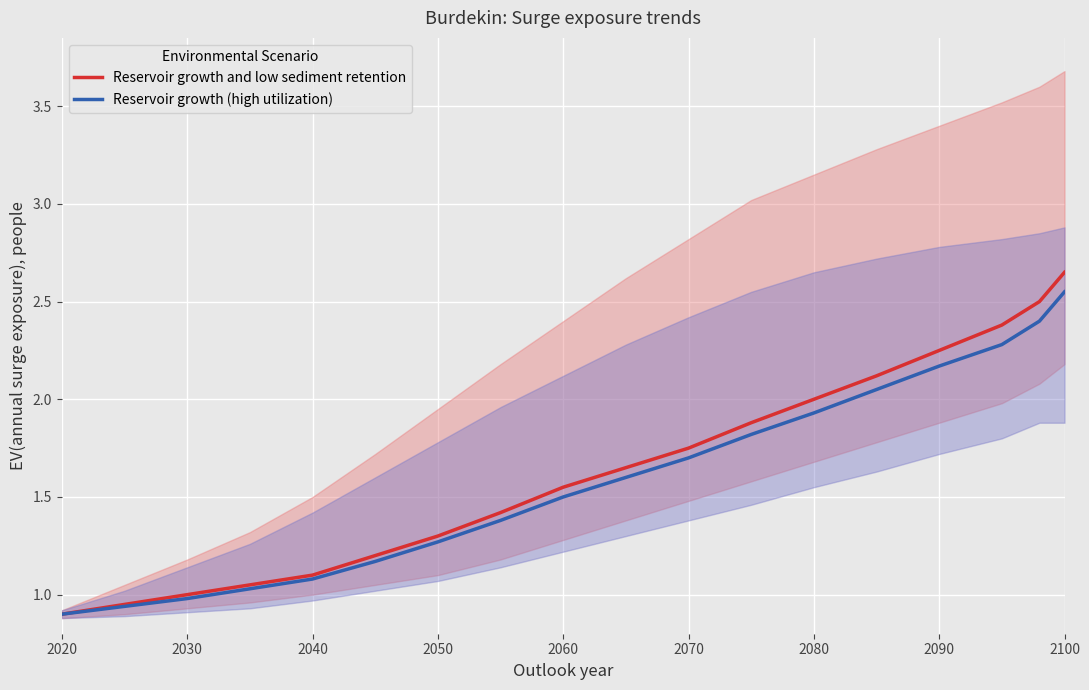

Which series has the largest range (max minus min)?

Reservoir growth and low sediment retention